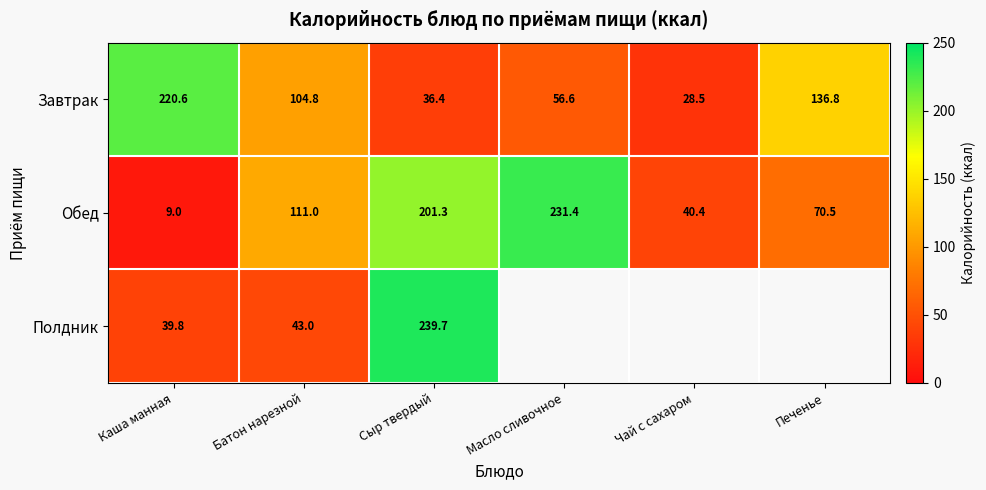

Rank the categories by Завтрак value from lowest to highest.

Чай с сахаром, Сыр твердый, Масло сливочное, Батон нарезной, Печенье, Каша манная